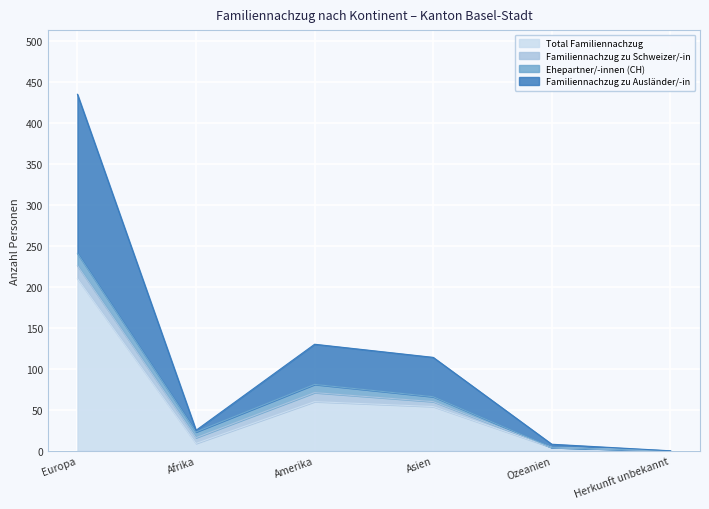

True or false: Total Familiennachzug has a value of 210 at Europa.

True